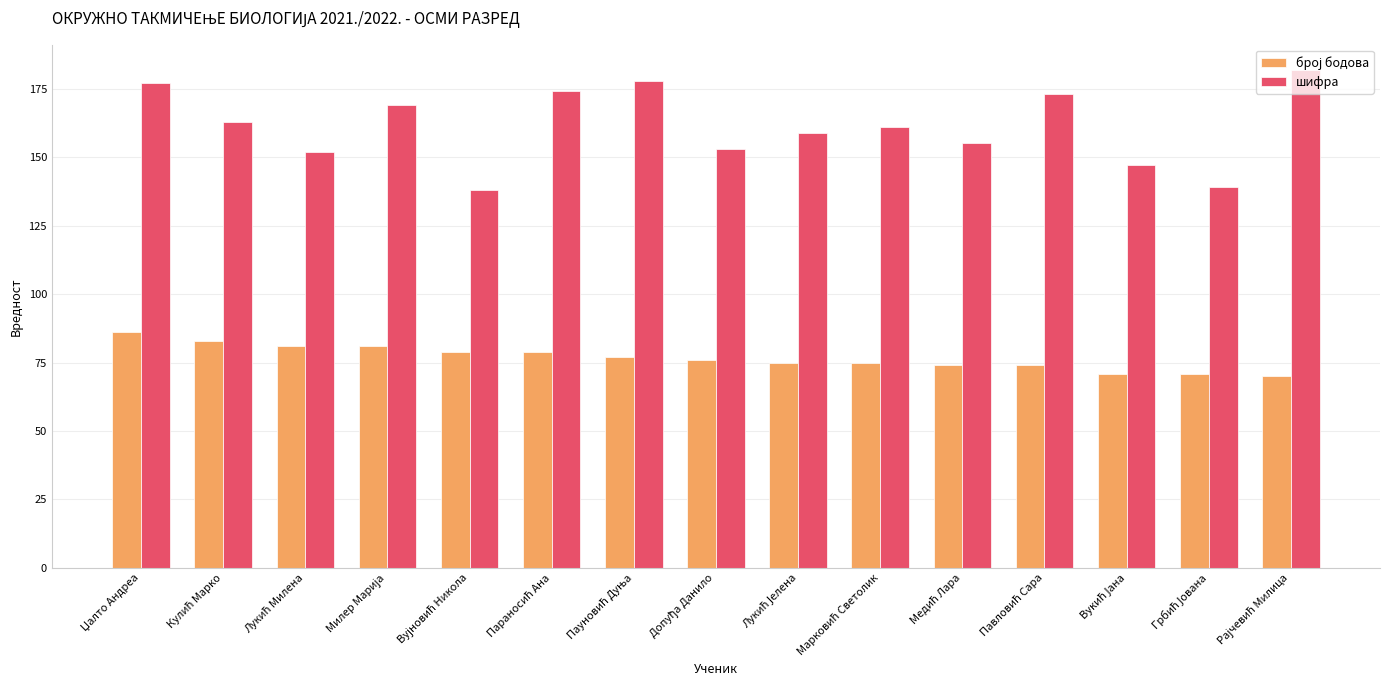

What is the average value of the шифра series?

161